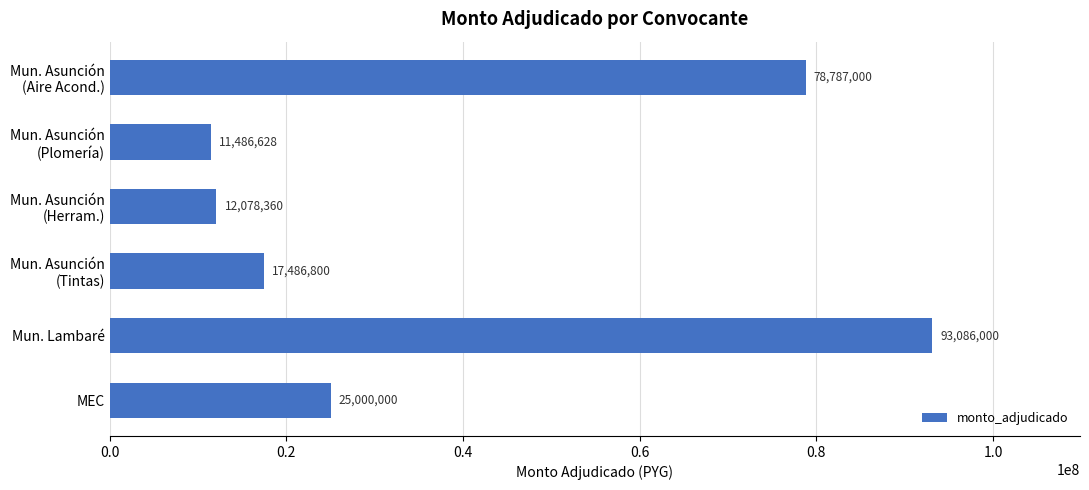

True or false: the data shows 25000000 at MEC.

True